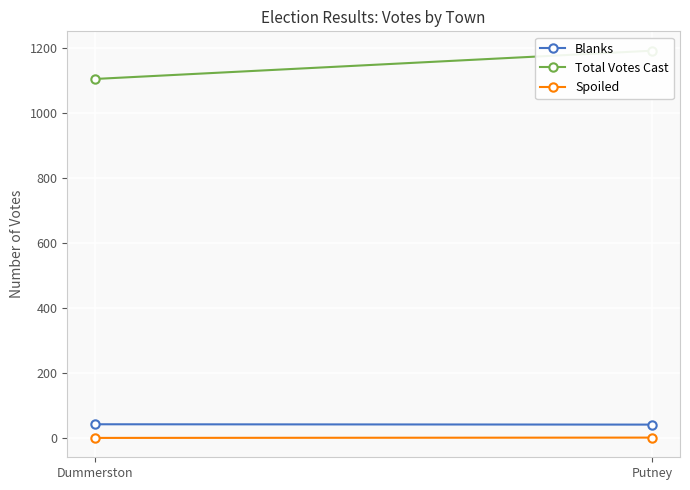

Count the number of data series in this chart.

3